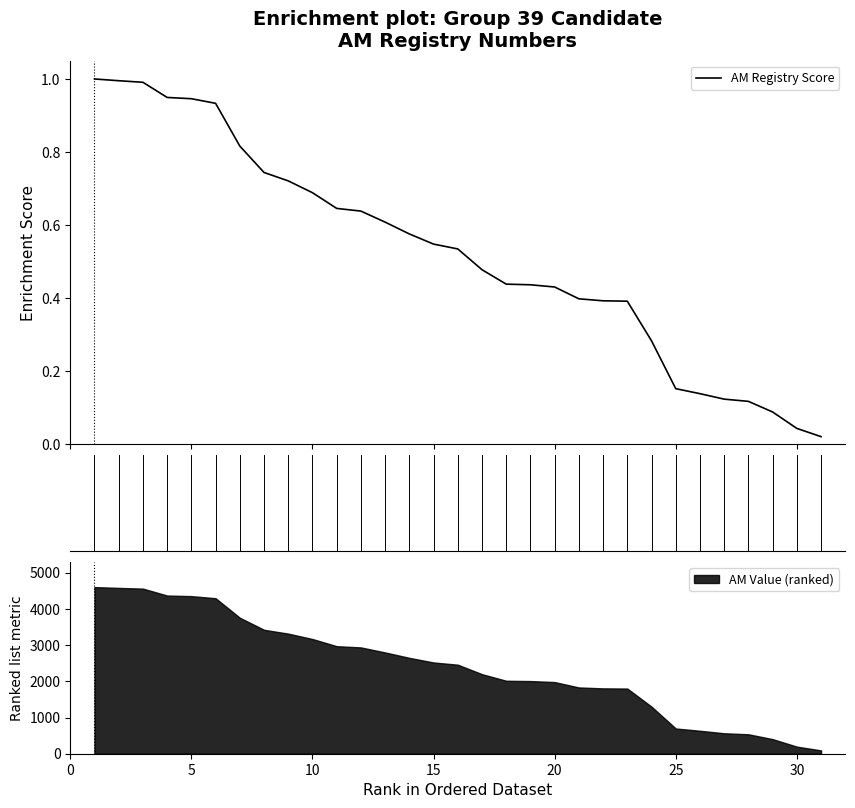

What is the average value?

0.5